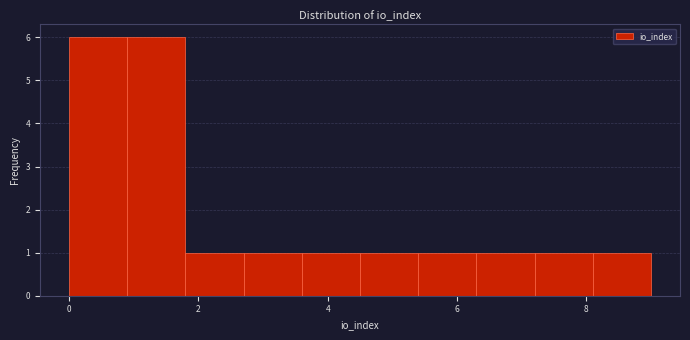

Reading left to right, list every bar in this chart as the range it spans on the x-axis followed by its height. Neither the bar edges nor the heights are printed on the chart, so give them approximately, as read against the axes.

0.0 to 0.9: 6
0.9 to 1.8: 6
1.8 to 2.7: 1
2.7 to 3.6: 1
3.6 to 4.5: 1
4.5 to 5.4: 1
5.4 to 6.3: 1
6.3 to 7.2: 1
7.2 to 8.1: 1
8.1 to 9.0: 1